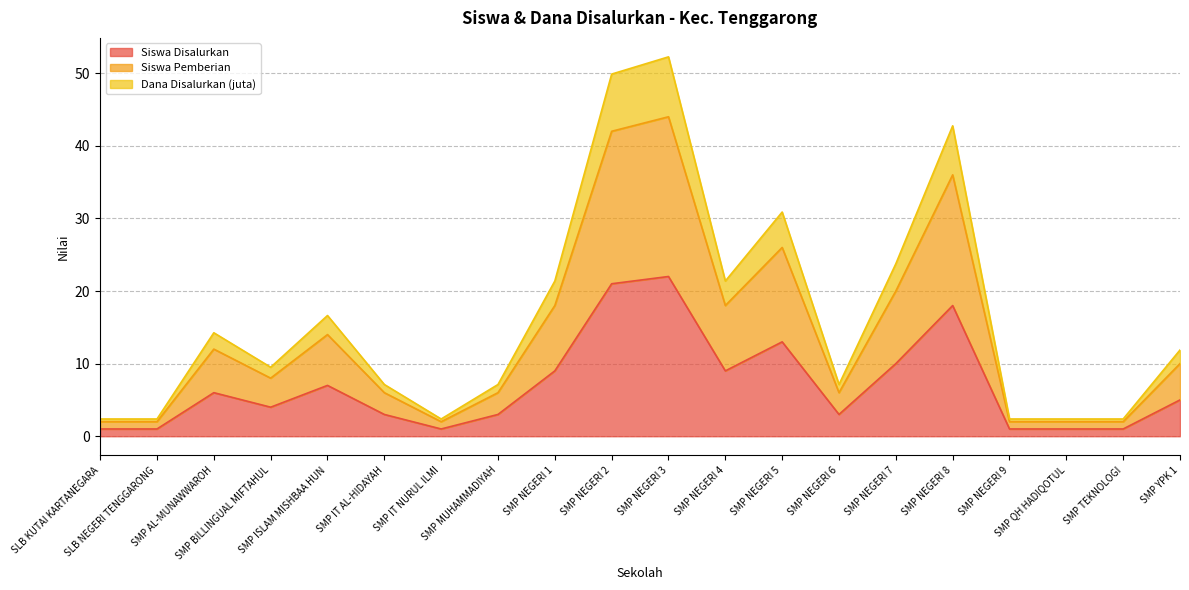

What is the difference between the maximum and minimum values in the Siswa Pemberian series?

42.0